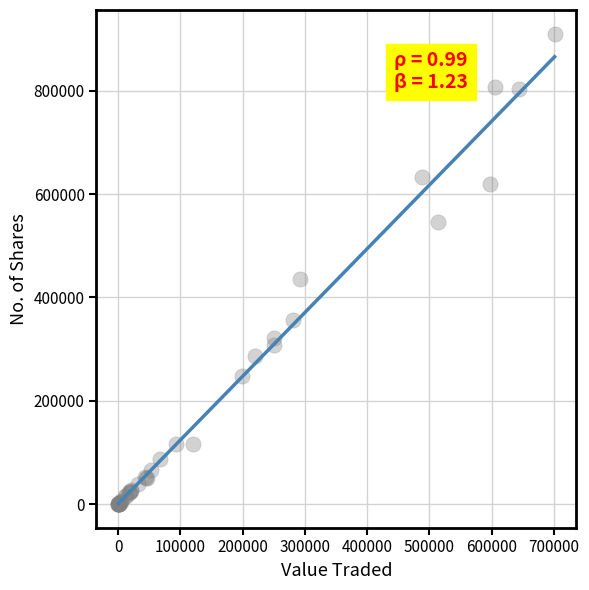

What Y value in the scatter plot is closest to 455424?

436658